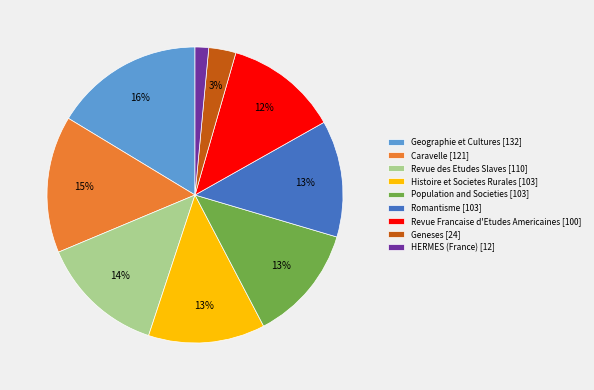

Is it true that Geneses is 3% of the pie?

True